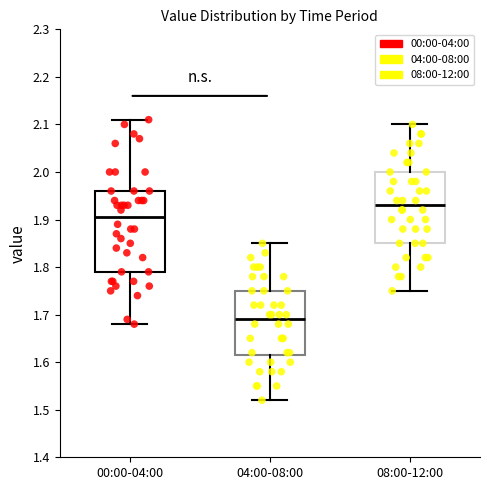

Reading left to right, transcribe this box plot: for each box, give where its median line is, the range the box spans, and where its two whiskers end, as read against the y-axis. The values are not printed on the chart, so give them approximately, as read against the axis.

00:00-04:00: median 1.91, box 1.79 to 1.96, whiskers 1.68 to 2.11
04:00-08:00: median 1.69, box 1.62 to 1.75, whiskers 1.52 to 1.85
08:00-12:00: median 1.93, box 1.85 to 2.00, whiskers 1.75 to 2.10